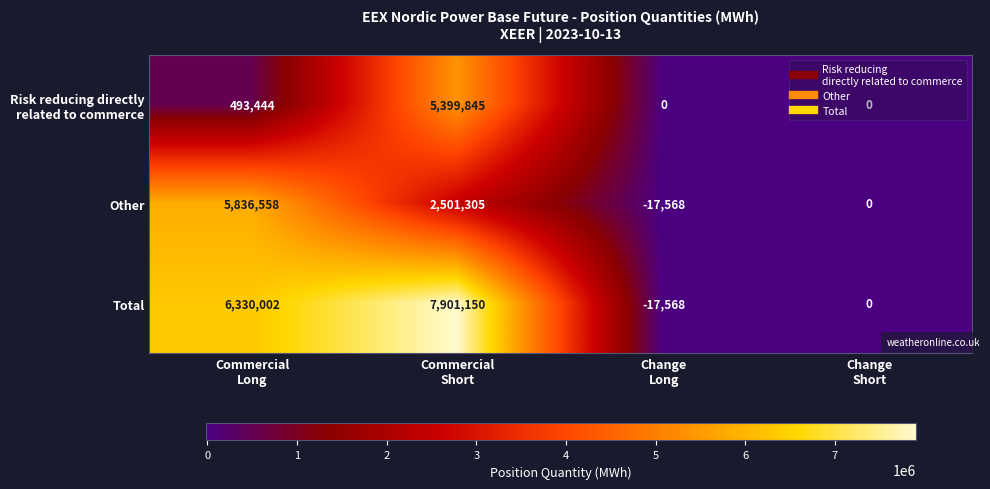

Which series changed the most between Commercial
Short and Change
Short?

Total